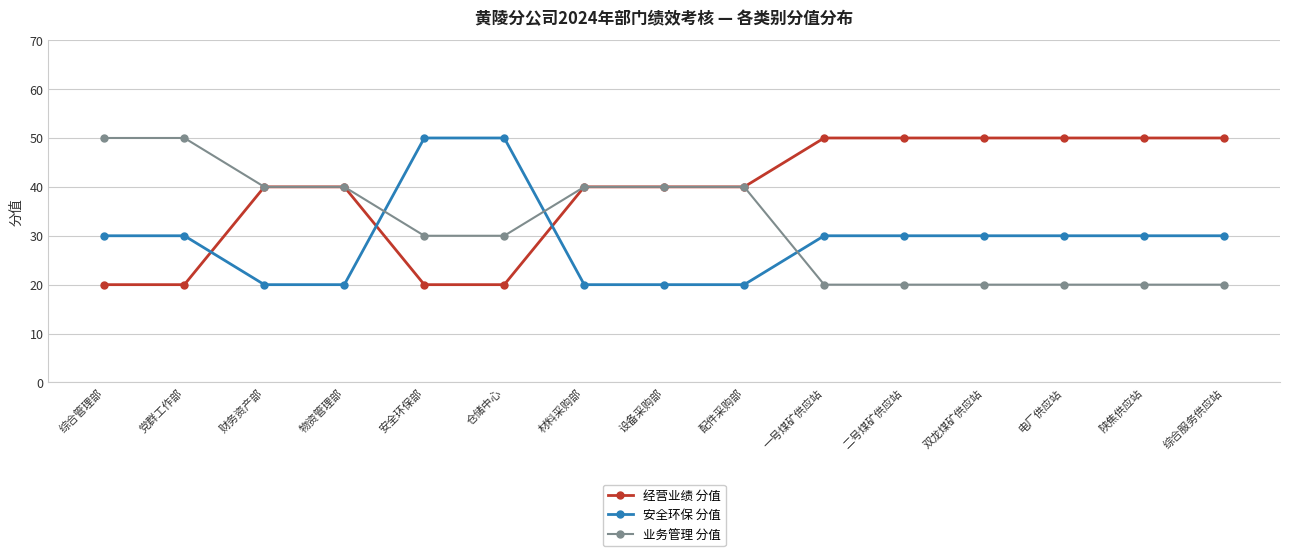

Does the chart display data point markers on the line(s)?

Yes